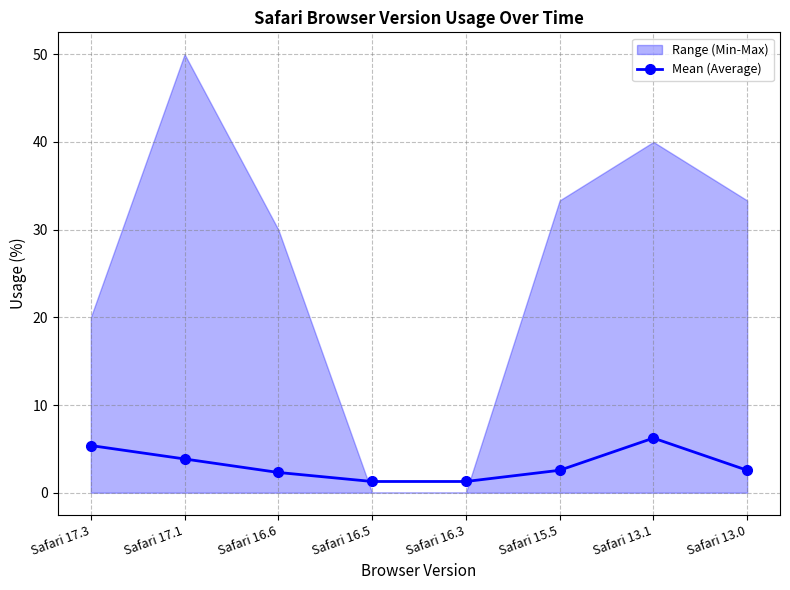

Reading right to left, transcribe all the data shown in this chart.

Safari 13.0=2.6	Safari 13.1=6.2	Safari 15.5=2.6	Safari 16.3=1.3	Safari 16.5=1.3	Safari 16.6=2.3	Safari 17.1=3.9	Safari 17.3=5.4